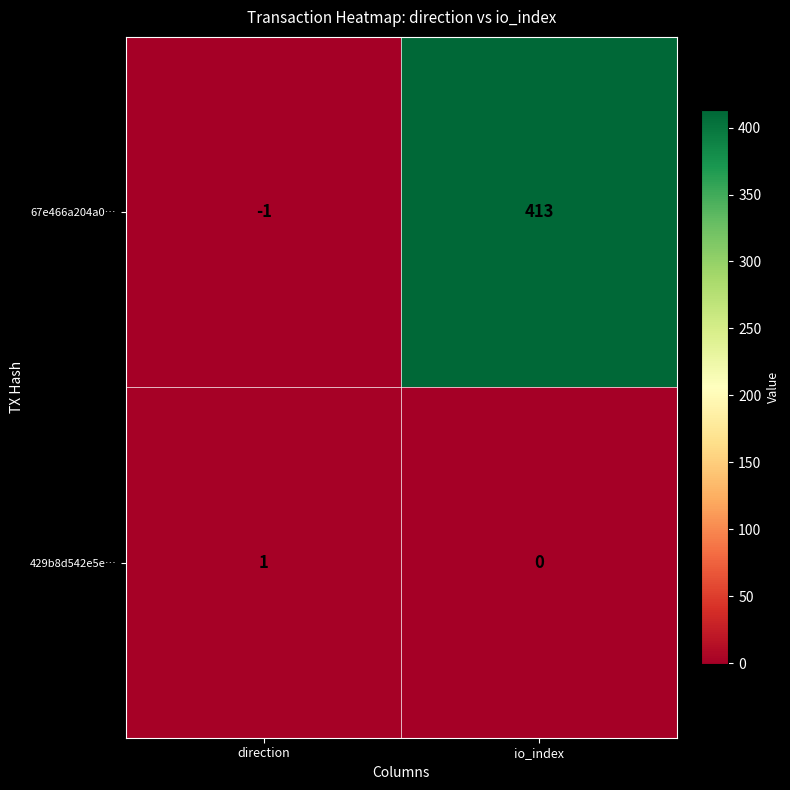

At how many categories does at least one series exceed 171?

1